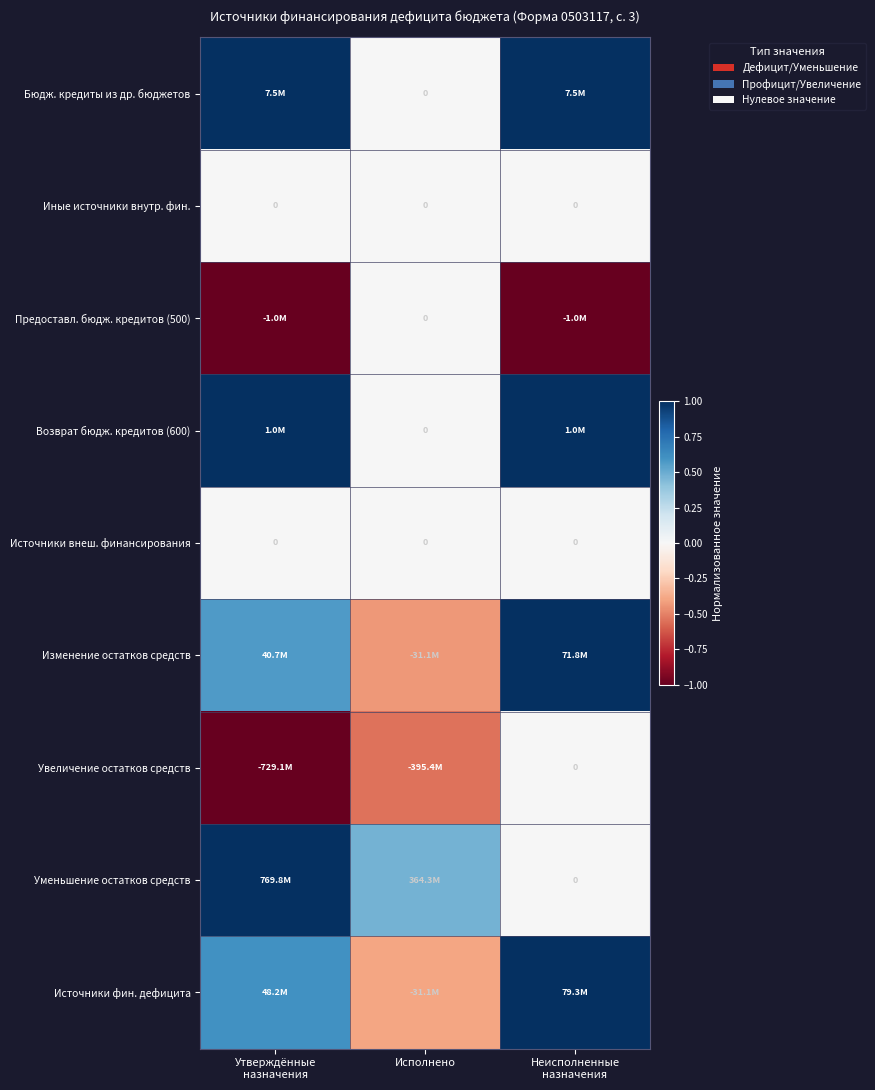

At how many categories does at least one series exceed 0?

3